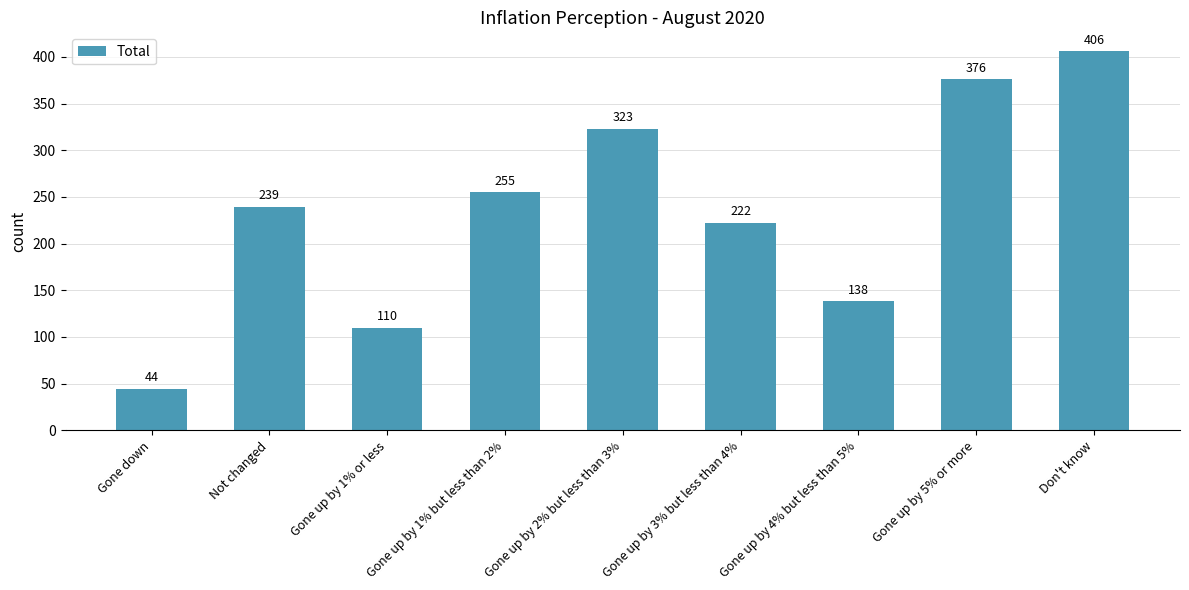

The chart shows a value of 222 at Gone up by 3% but less than 4%. True or false?

True